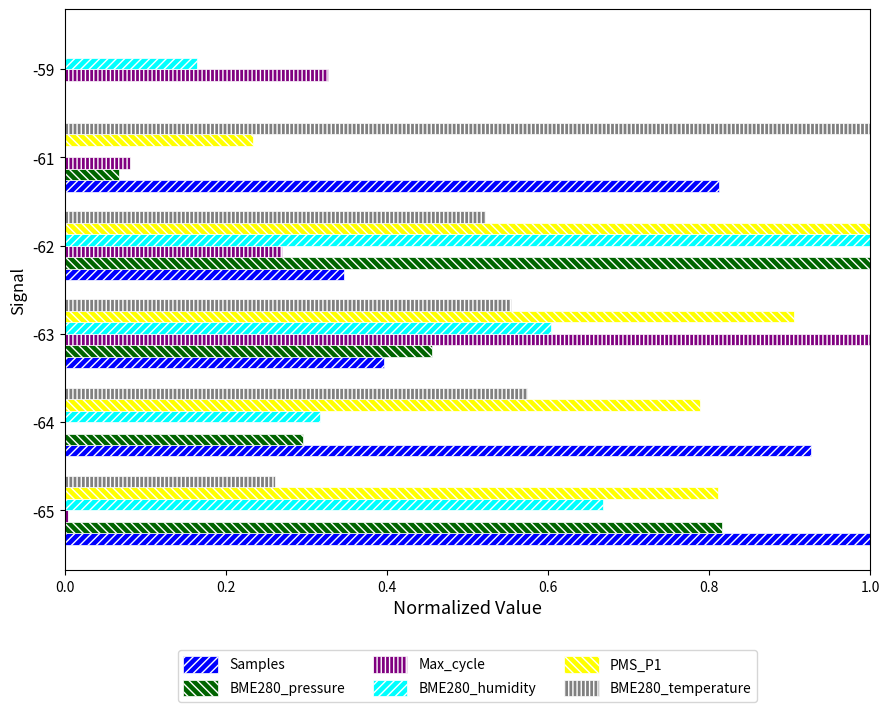

What is the sum of all PMS_P1 values?

3.7